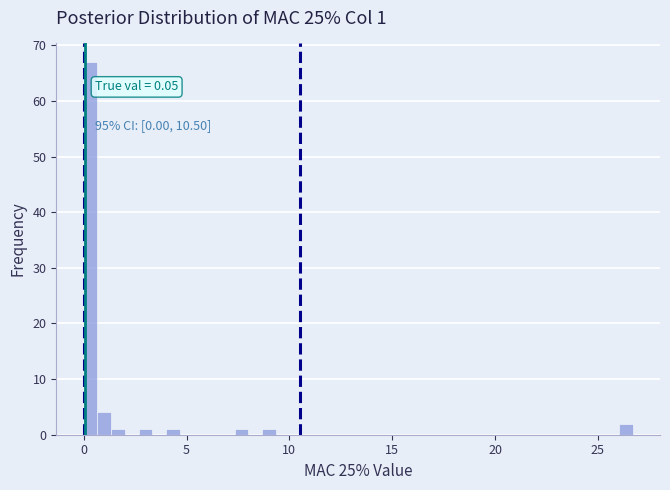

Read against the x-axis, roughly where is the centre of the tallest bar?

0.5